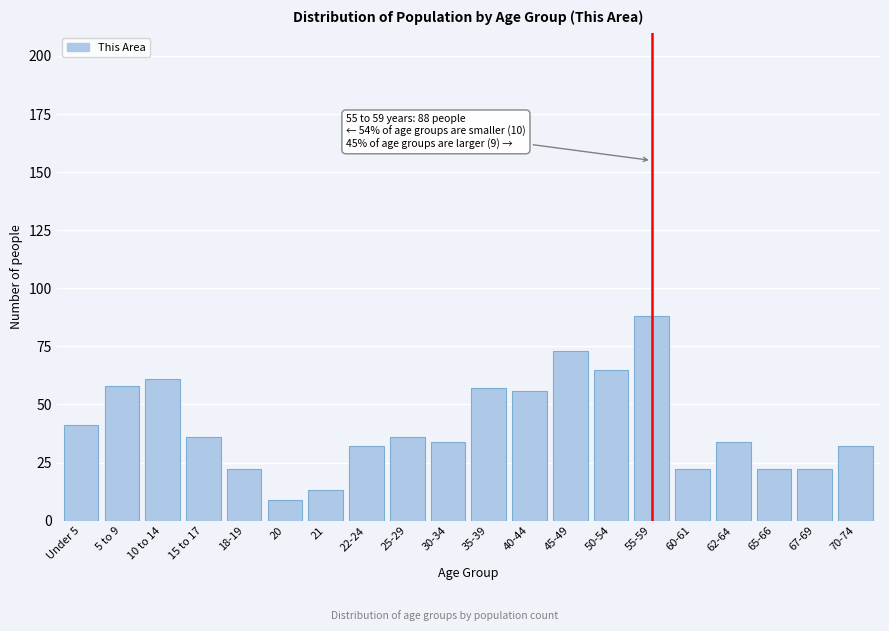

Reading left to right, transcribe all the data shown in this chart.

Under 5=41	5 to 9=58	10 to 14=61	15 to 17=36	18-19=22	20=9	21=13	22-24=32	25-29=36	30-34=34	35-39=57	40-44=56	45-49=73	50-54=65	55-59=88	60-61=22	62-64=34	65-66=22	67-69=22	70-74=32